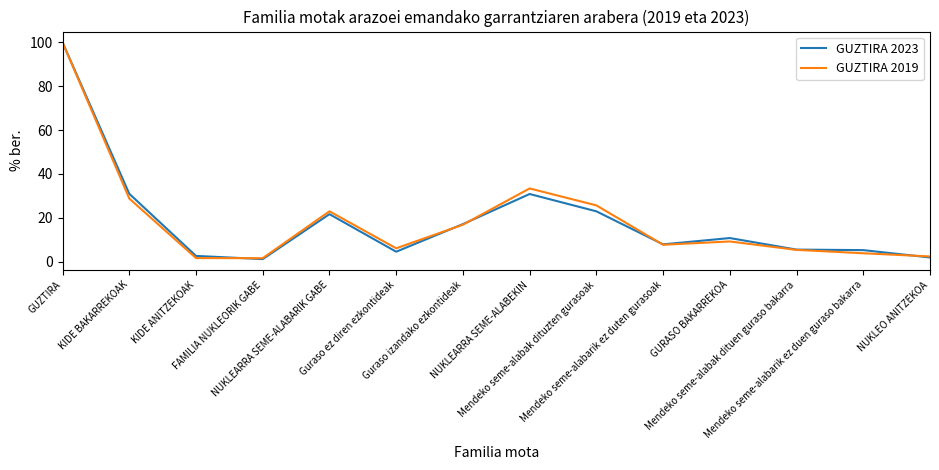

How many lines are shown in the chart?

2